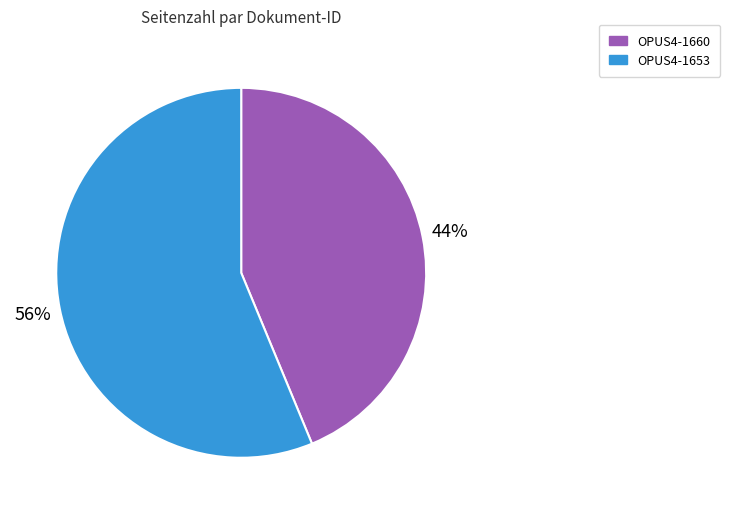

Which category has the smallest portion of the pie?

OPUS4-1660